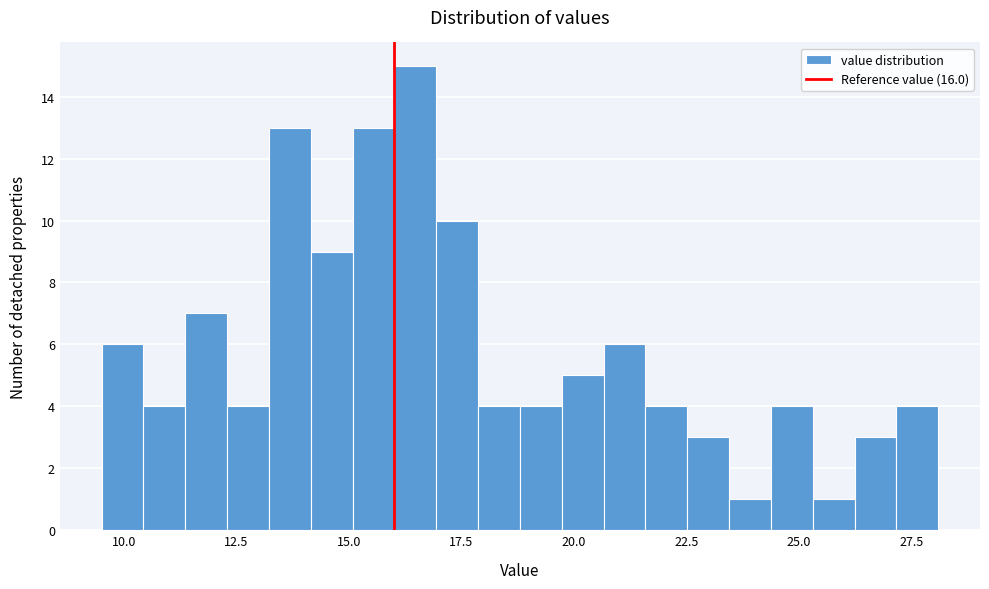

Around what value on the x-axis is the tallest bar? Give the approximate position of its centre, as read against the axis.

16.5